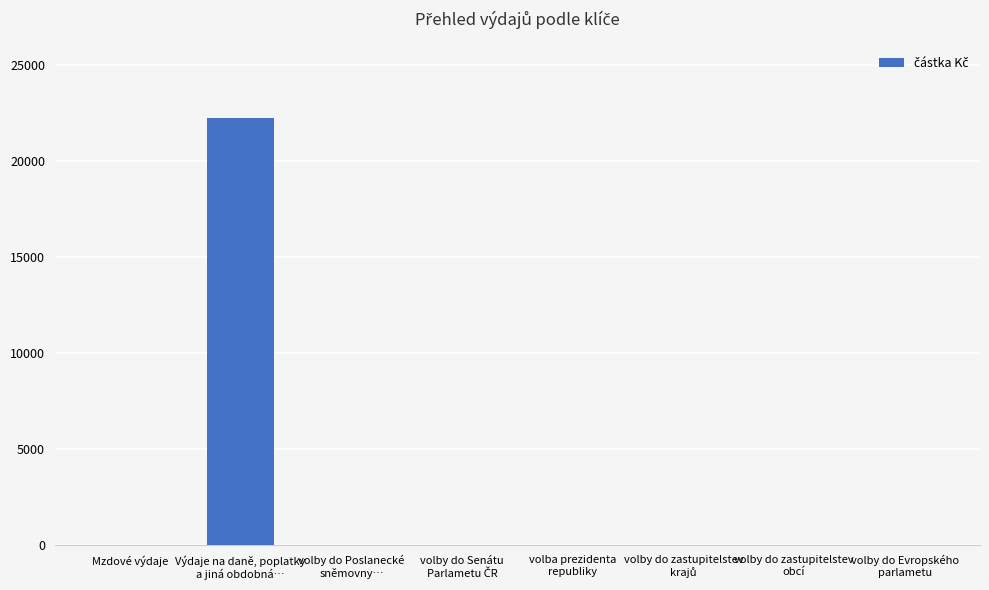

What is the sum of all values?

22230